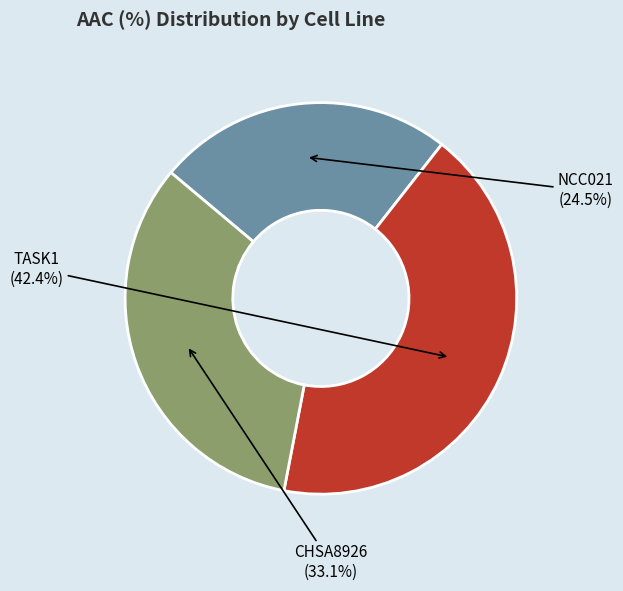

How many slices are in this pie chart?

3